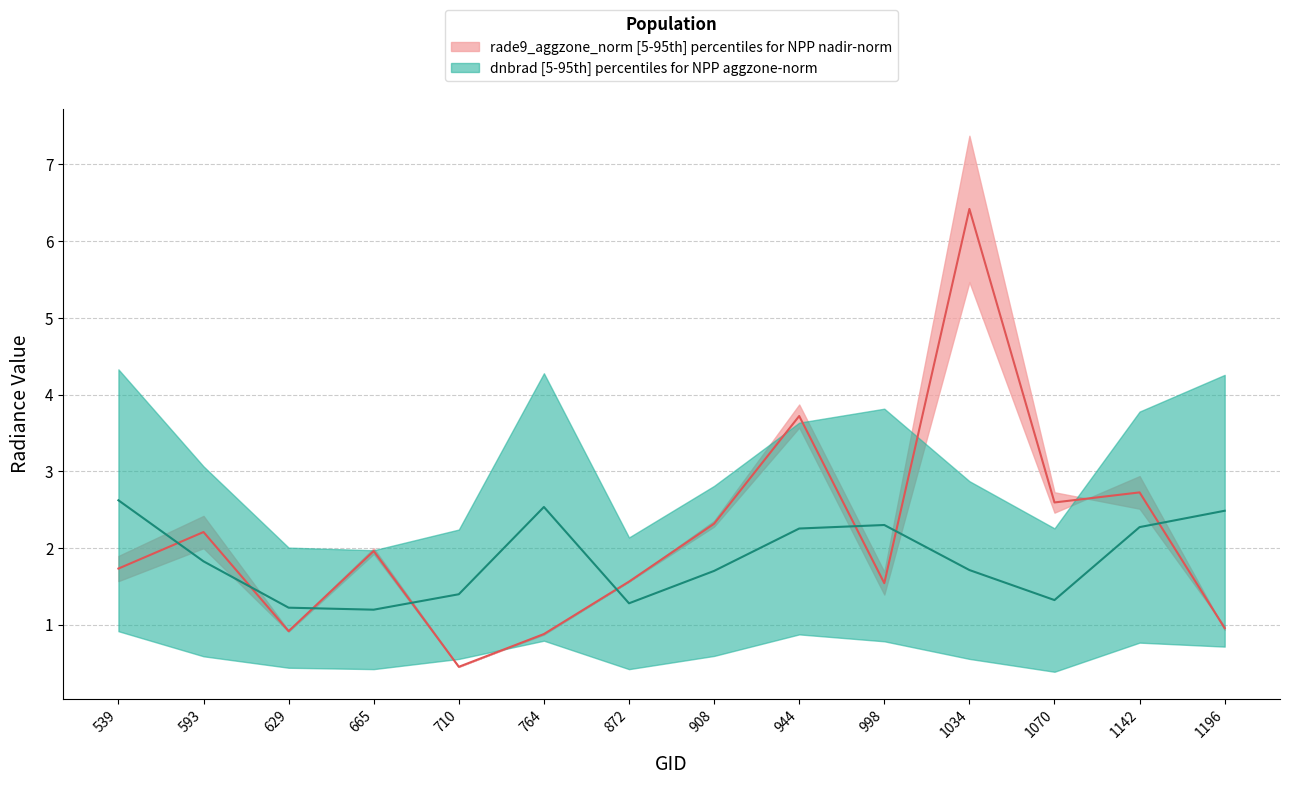

The rade9_aggzone_norm median series shows 0.7 at 908. True or false?

False